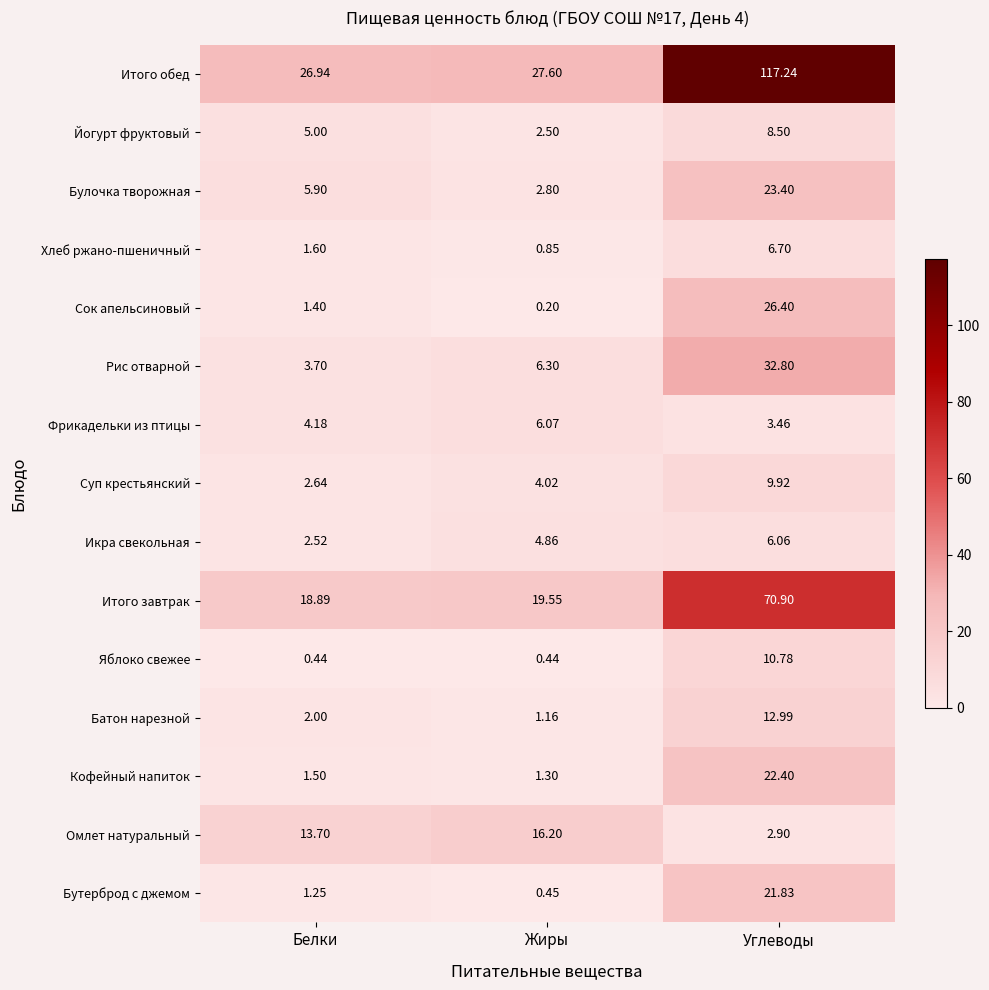

At which label is Батон нарезной closest to 7?

Белки